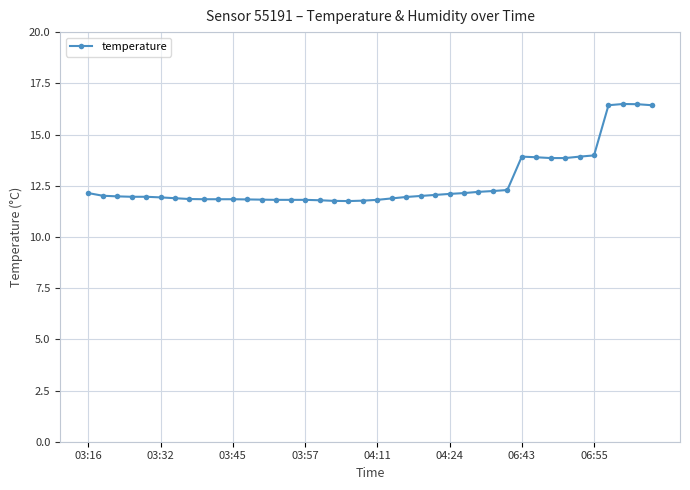

How many values are between 11 and 13?

30